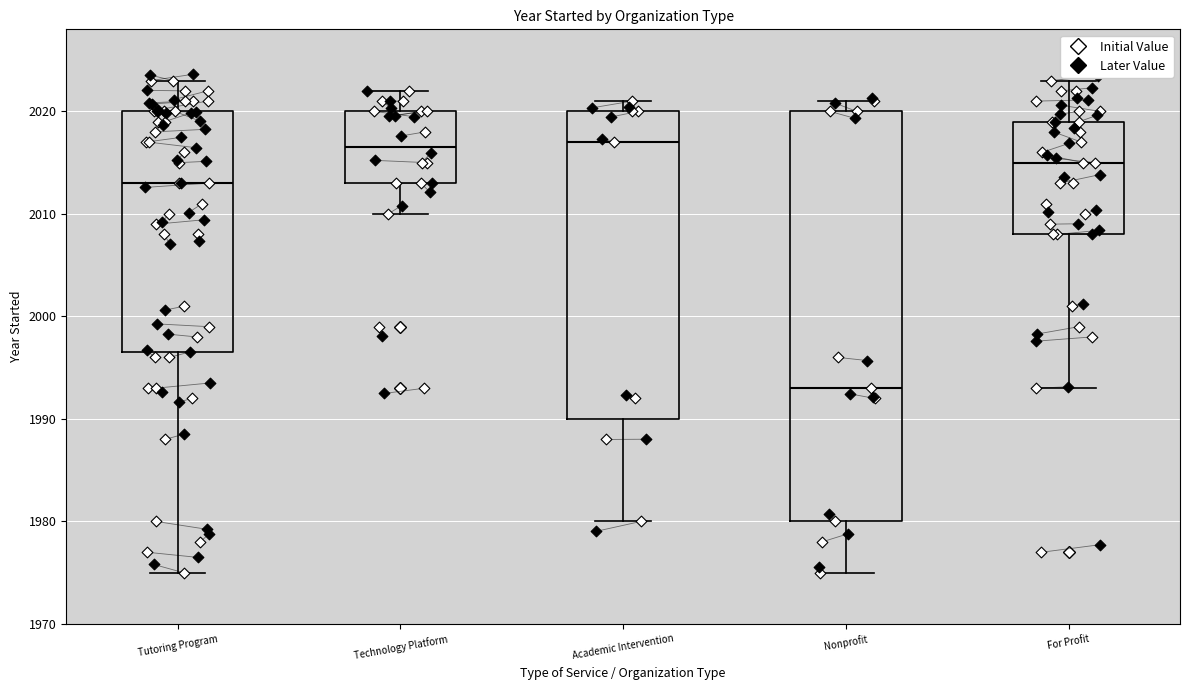

Which box has the lowest median line?

Nonprofit